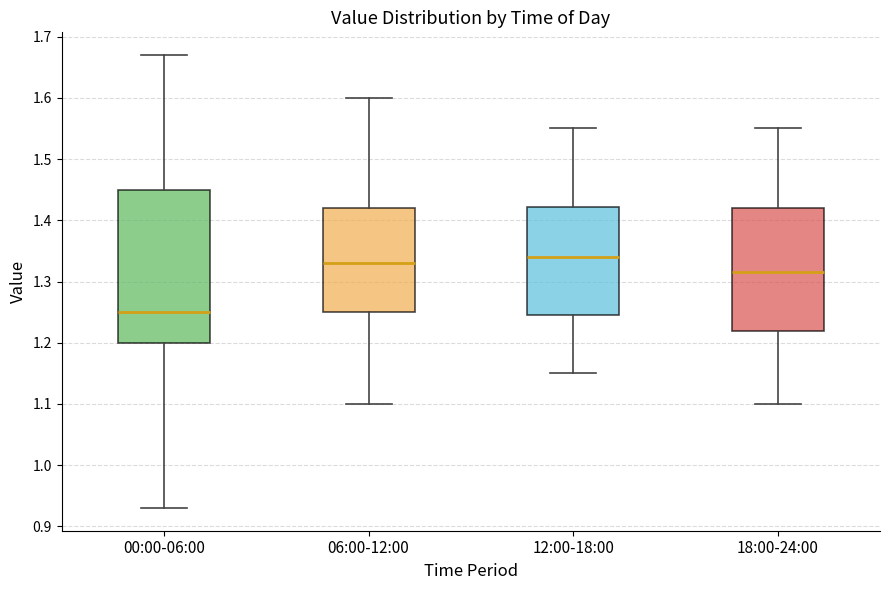

Where does the median line of the box for 12:00-18:00 sit on the y-axis? The values are not printed on the chart, so give them approximately, as read against the axis.

1.34